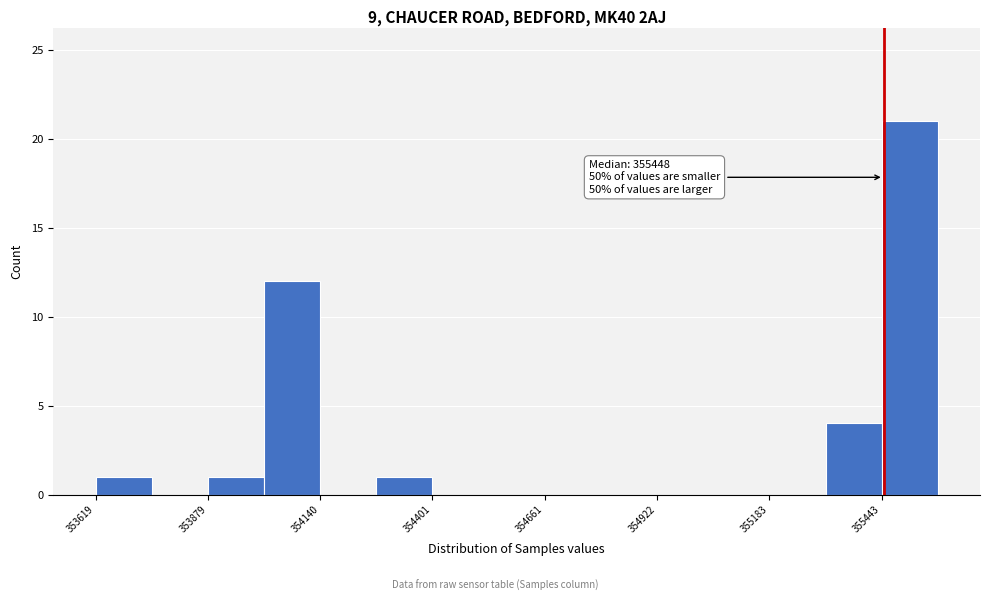

Read against the x-axis, roughly where is the centre of the tallest bar?

355500